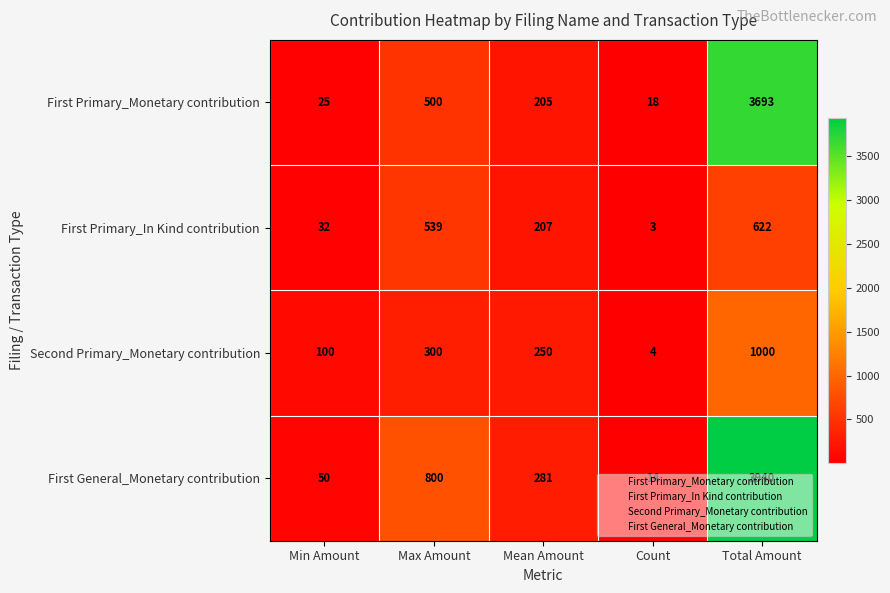

The value of First Primary_Monetary contribution at Total Amount is 3693. True or false?

True